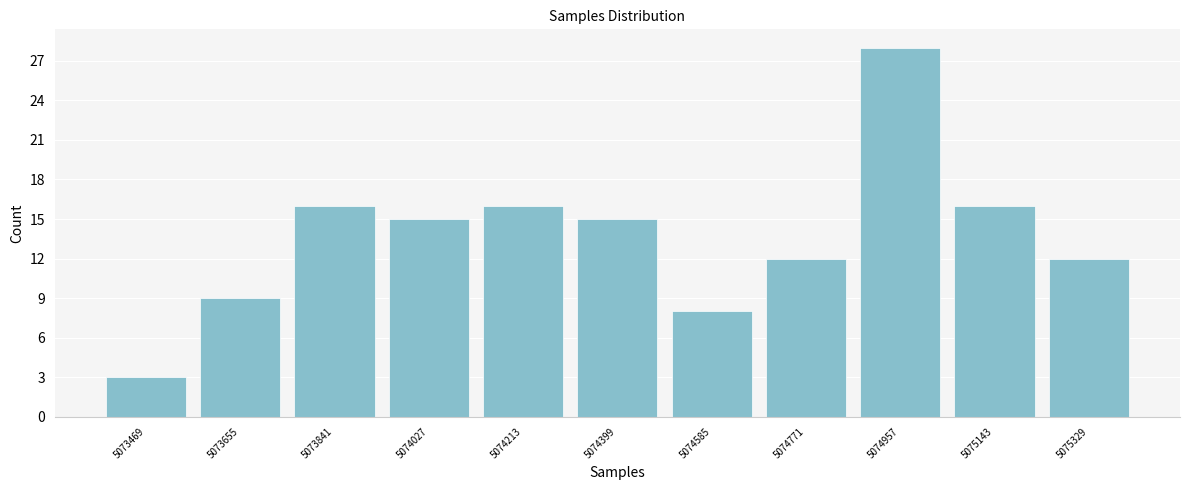

Reading left to right, list all the values displayed in this chart.

5073469=3	5073655=9	5073841=16	5074027=15	5074213=16	5074399=15	5074585=8	5074771=12	5074957=28	5075143=16	5075329=12